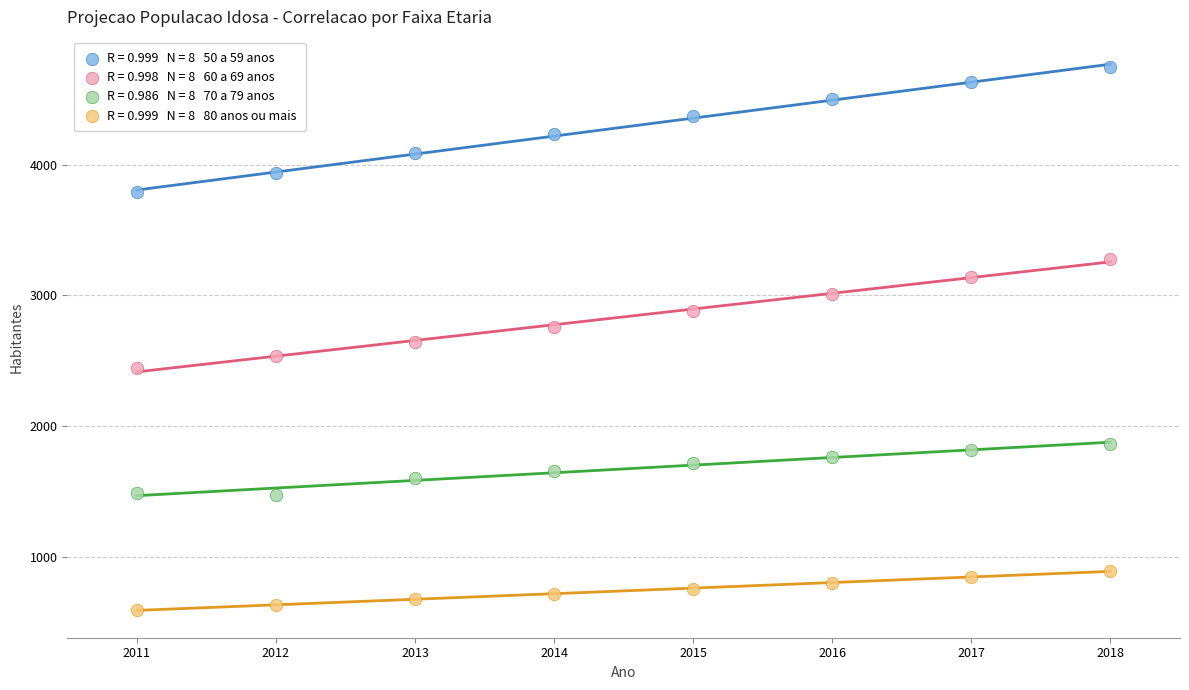

Across all data points, what is the range of X values (max minus min)?

7